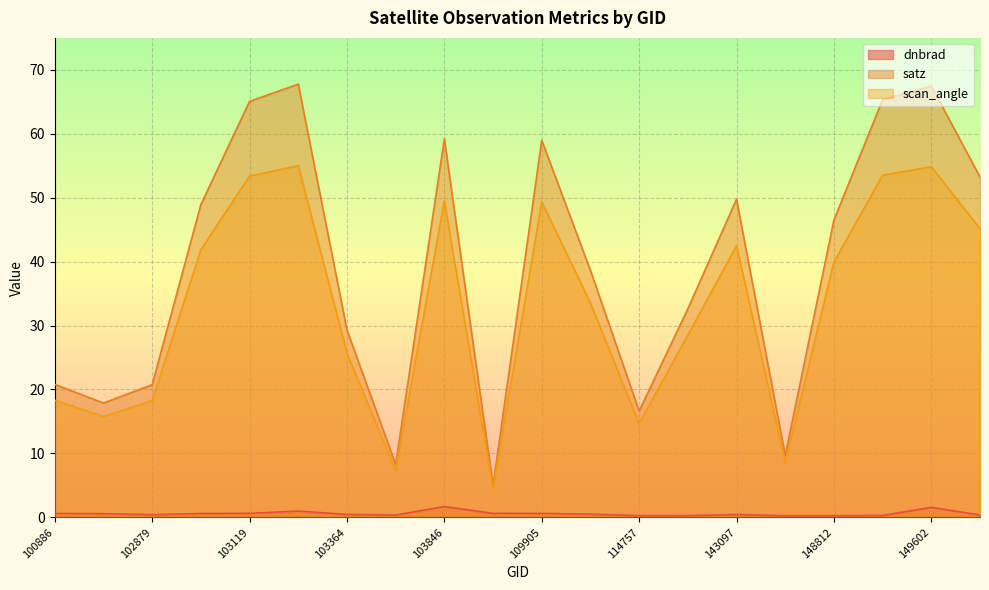

True or false: dnbrad has a value of 0.5 at 110078.

True